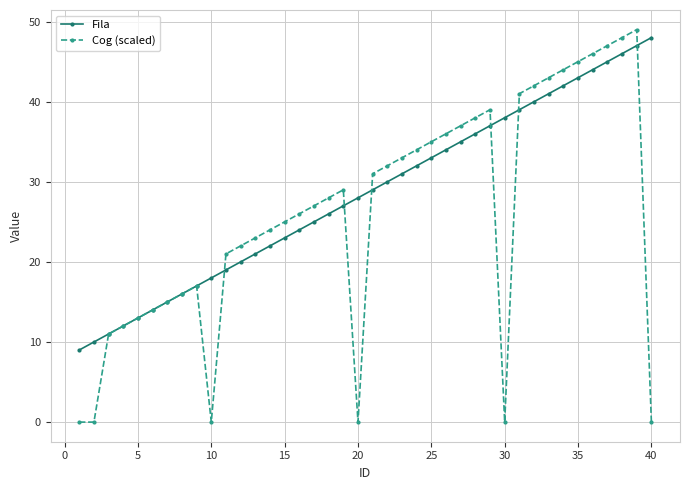

How many values in the Cog (scaled) series are below 28?

20